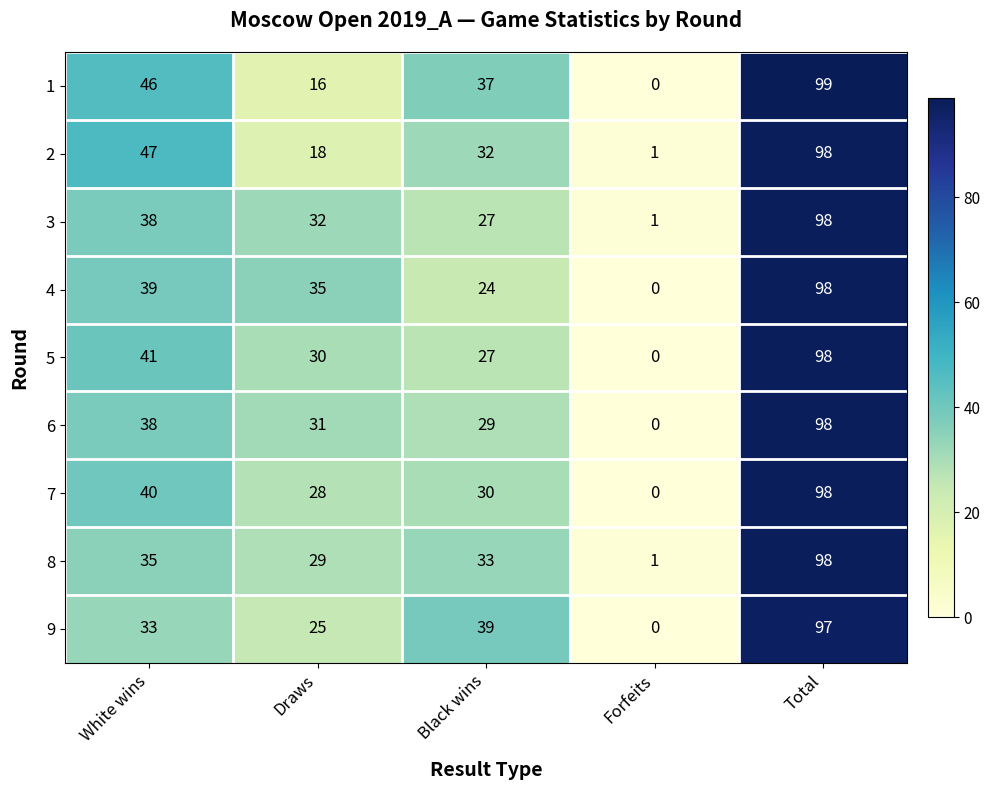

At which category does the chart reach its minimum across all series?

Forfeits